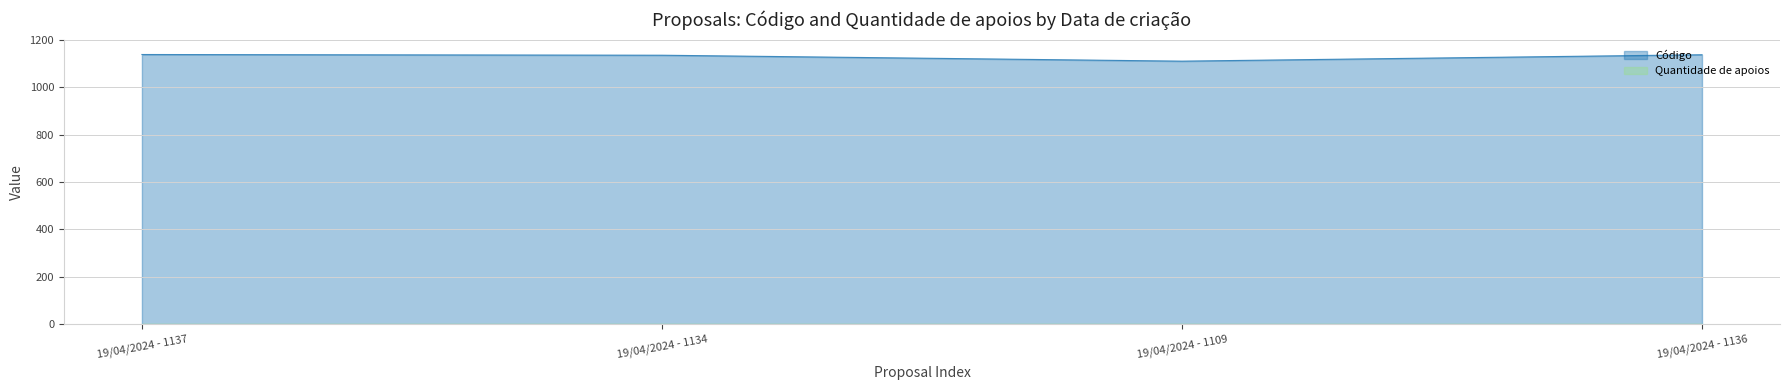

What is the sum of all values?

4516